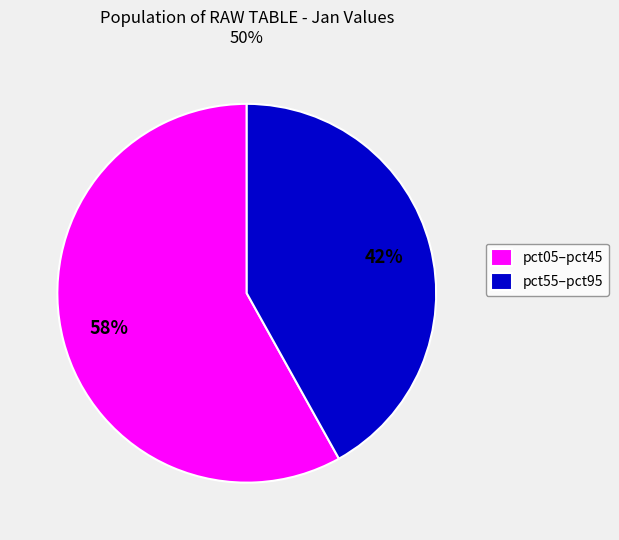

Which slice is the largest?

pct05–pct45